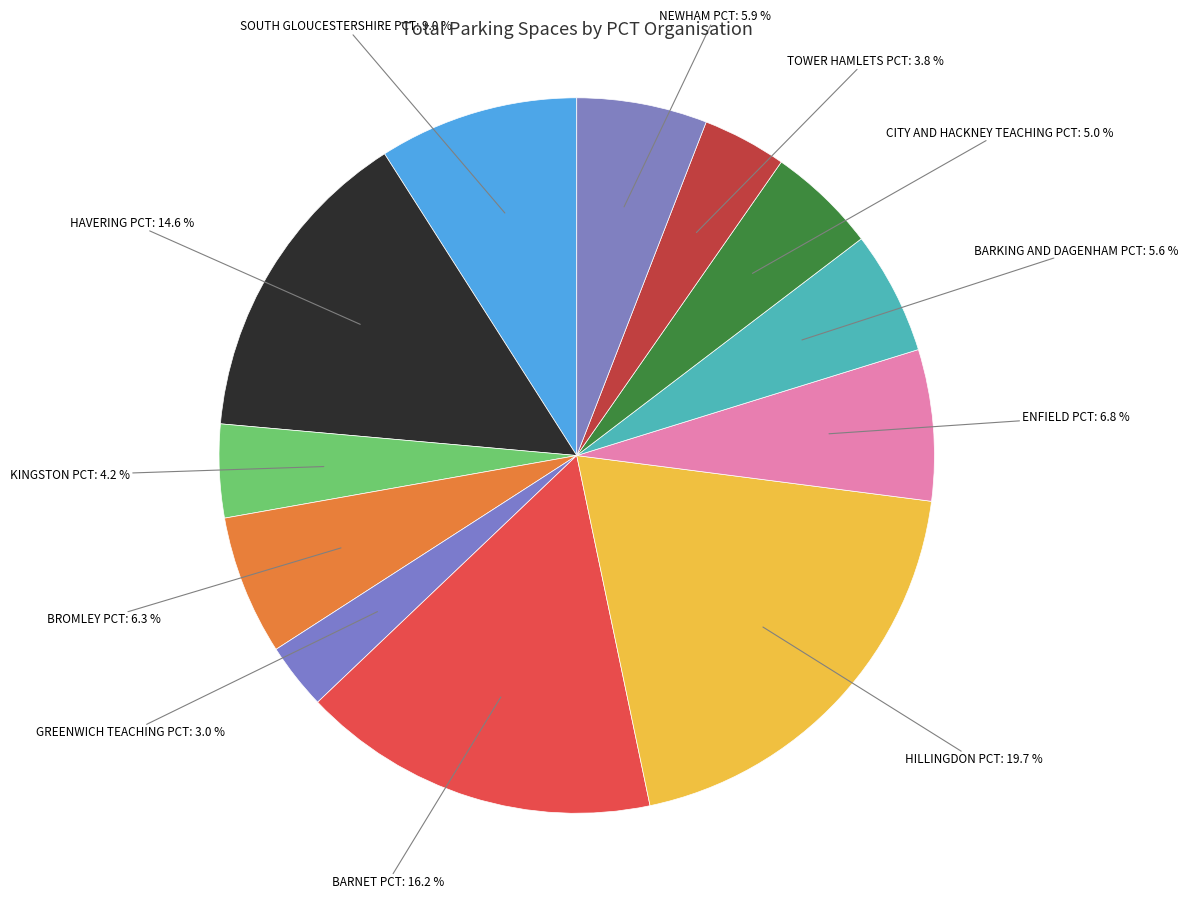

To the nearest percent, what percentage of the pie is HILLINGDON PCT?

20%